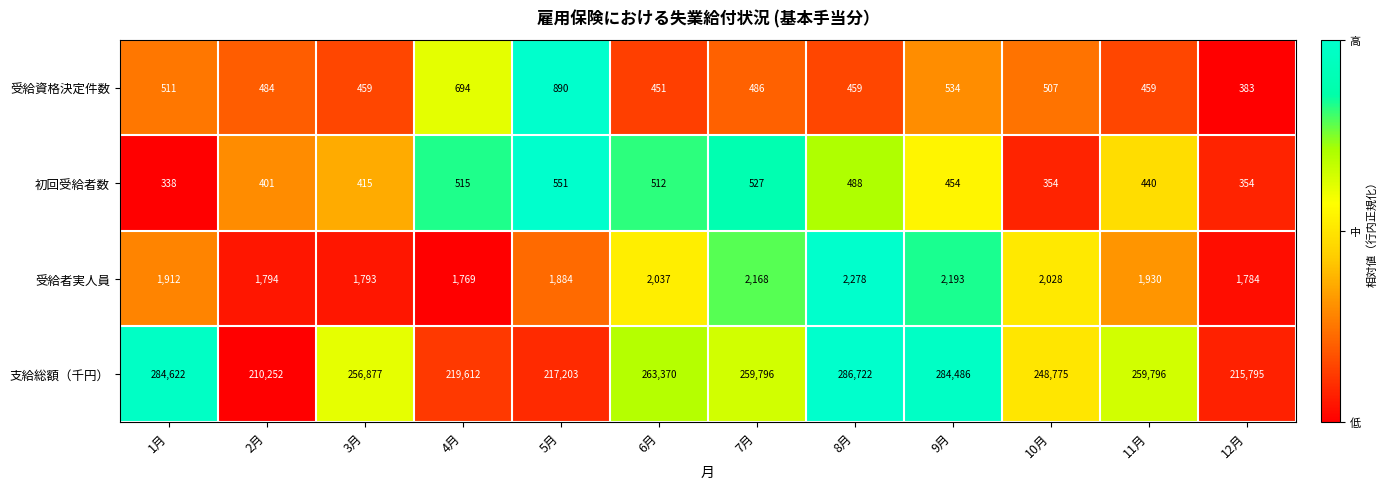

What is the spread (max minus min) of values at 7月?

259310